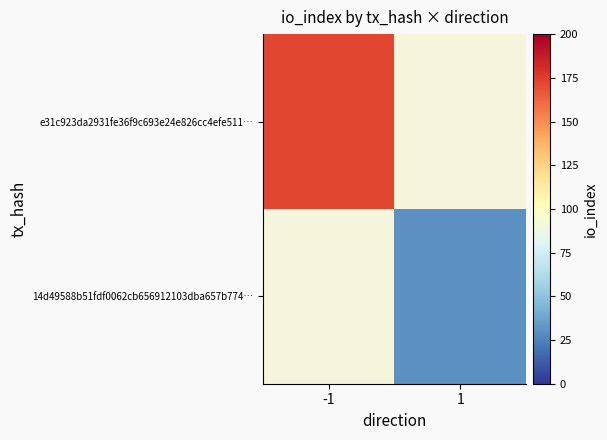

Count the number of categories in the chart.

2